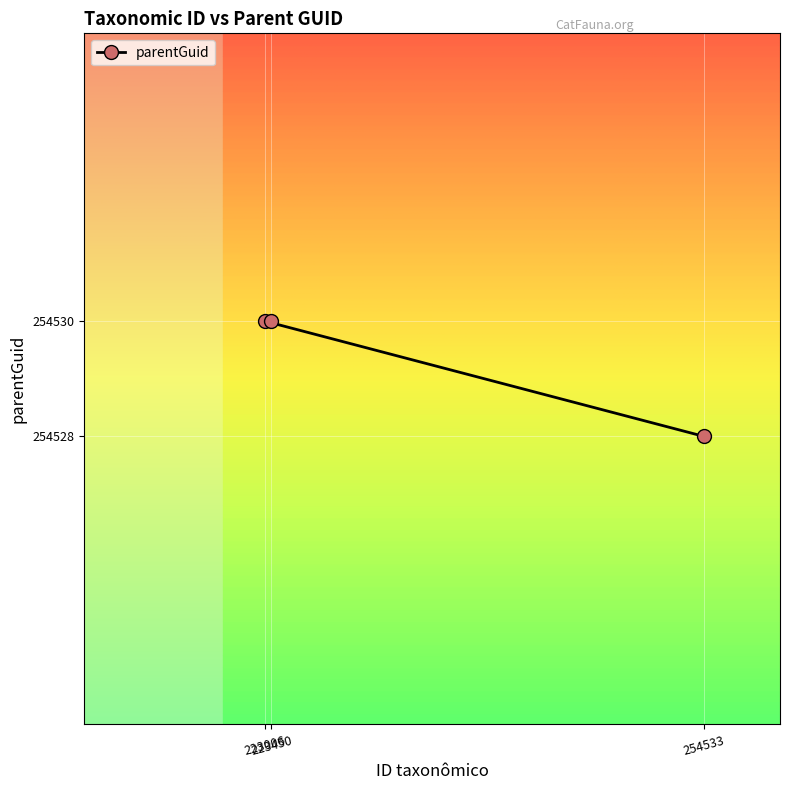

Is it true that the value at 223450 is 173615?

False